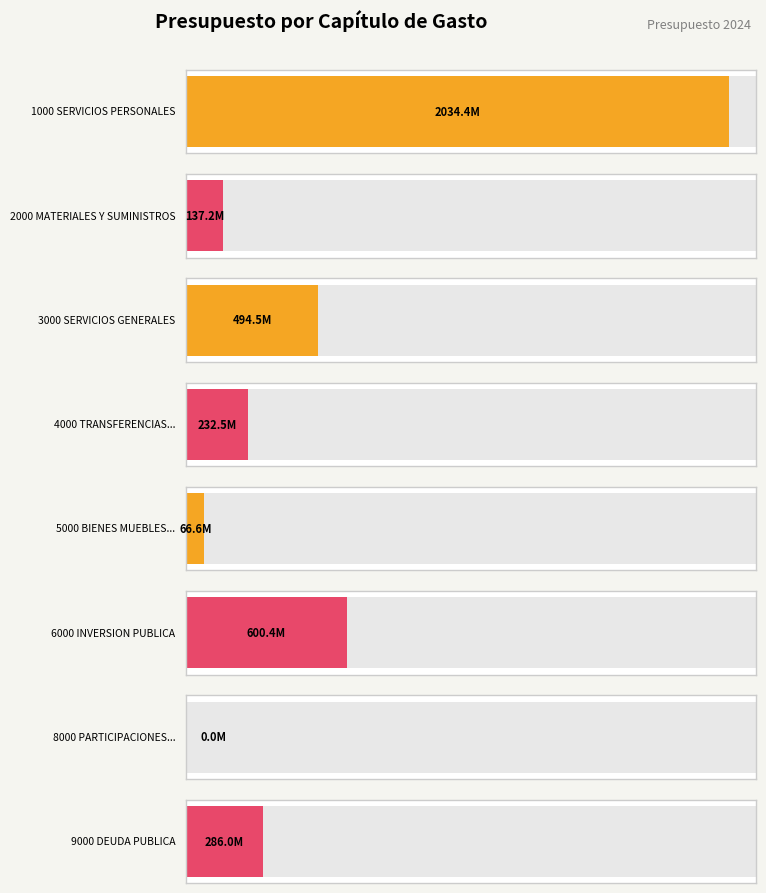

How many positive values are there?

7